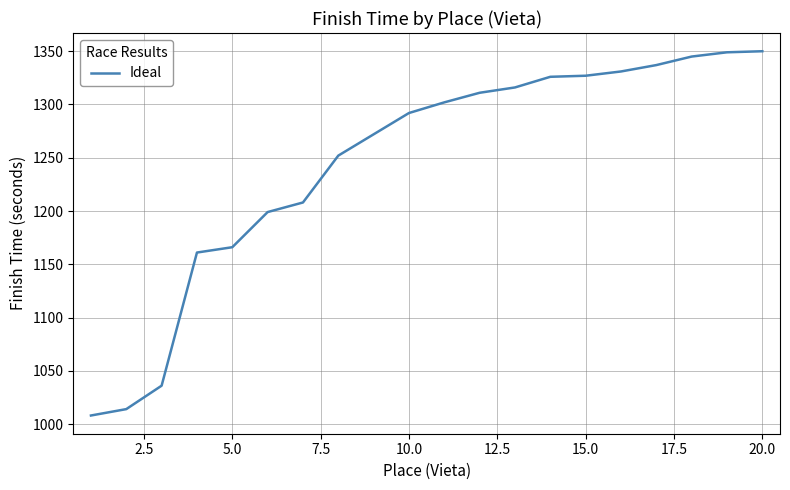

What is the smallest value displayed?

1008